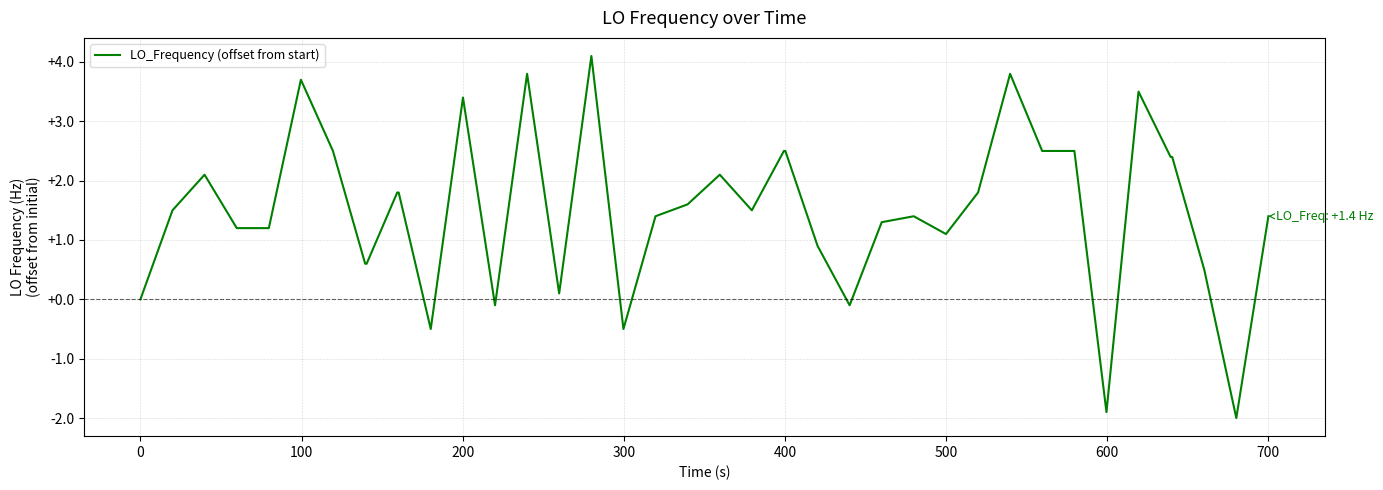

What is the smallest value displayed?

-2.0